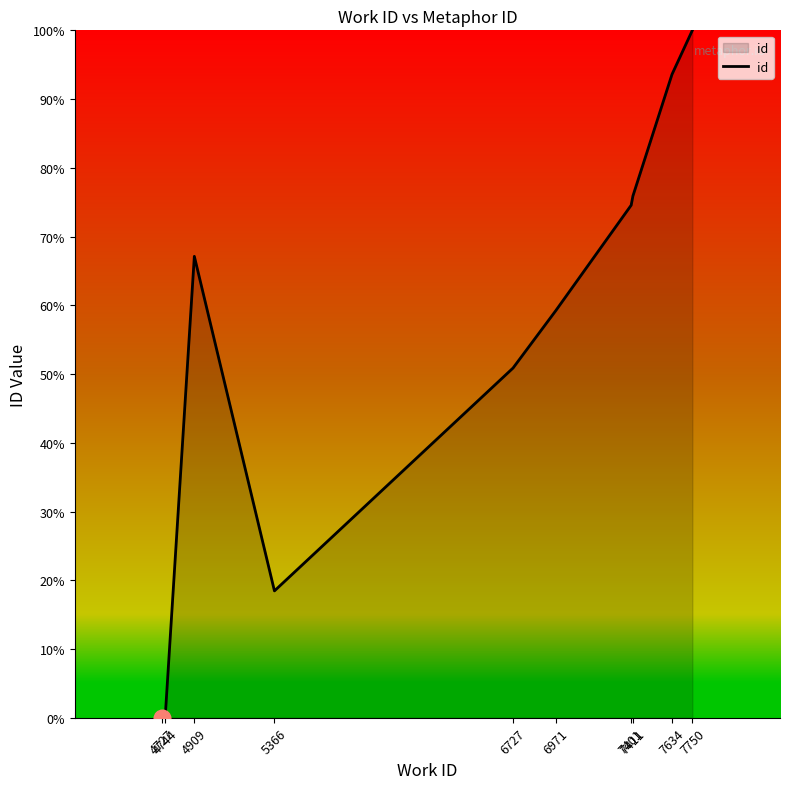

What is the maximum value shown in the chart?

100.0